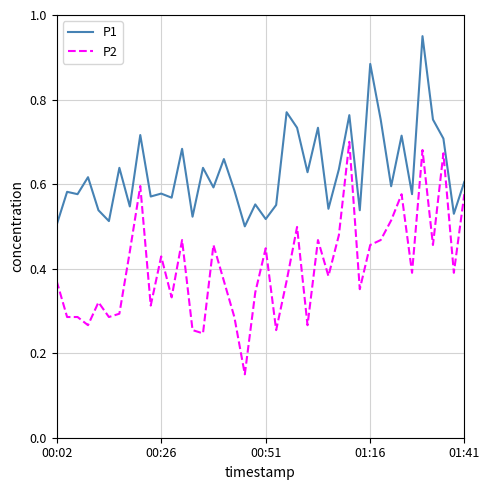

Rank the series by their maximum value, from highest to lowest.

P1, P2